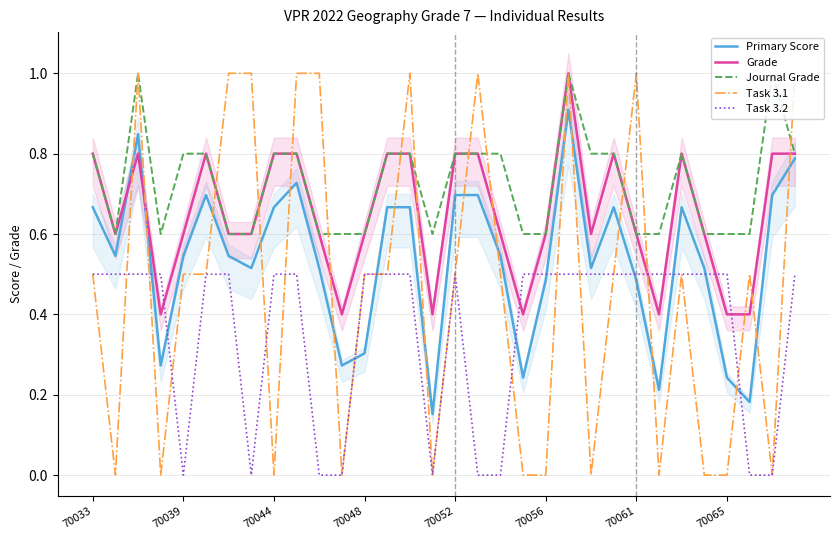

Reading left to right, list all the values displayed in this chart.

Primary Score: 0.7	0.5	0.8	0.3	0.5	0.7	0.5	0.5	0.7	0.7	0.5	0.3	0.3	0.7	0.7	0.2	0.7	0.7	0.5	0.2	0.5	0.9	0.5	0.7	0.5	0.2	0.7	0.5	0.2	0.2	0.7	0.8
Grade: 0.8	0.6	0.8	0.4	0.6	0.8	0.6	0.6	0.8	0.8	0.6	0.4	0.6	0.8	0.8	0.4	0.8	0.8	0.6	0.4	0.6	1.0	0.6	0.8	0.6	0.4	0.8	0.6	0.4	0.4	0.8	0.8
Journal Grade: 0.8	0.6	1.0	0.6	0.8	0.8	0.6	0.6	0.8	0.8	0.6	0.6	0.6	0.8	0.8	0.6	0.8	0.8	0.8	0.6	0.6	1.0	0.8	0.8	0.6	0.6	0.8	0.6	0.6	0.6	1.0	0.8
Task 3.1: 0.5	0.0	1.0	0.0	0.5	0.5	1.0	1.0	0.0	1.0	1.0	0.0	0.5	0.5	1.0	0.0	0.5	1.0	0.5	0.0	0.0	1.0	0.0	0.5	1.0	0.0	0.5	0.0	0.0	0.5	0.0	1.0
Task 3.2: 0.5	0.5	0.5	0.5	0.0	0.5	0.5	0.0	0.5	0.5	0.0	0.0	0.5	0.5	0.5	0.0	0.5	0.0	0.0	0.5	0.5	0.5	0.5	0.5	0.5	0.5	0.5	0.5	0.5	0.0	0.0	0.5